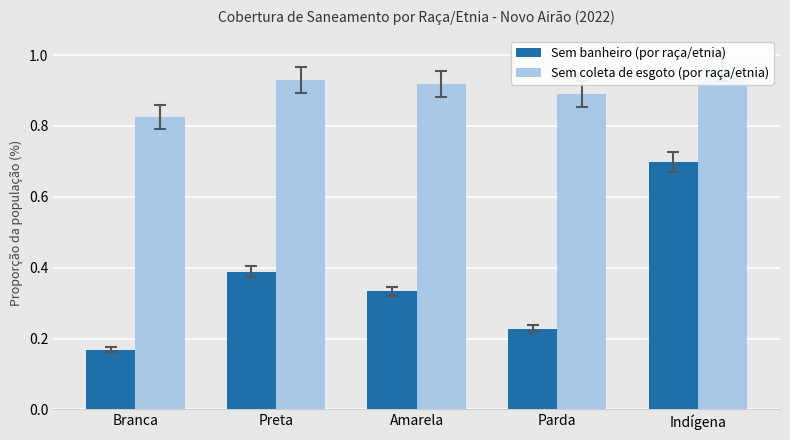

At how many categories does at least one series exceed 0?

5